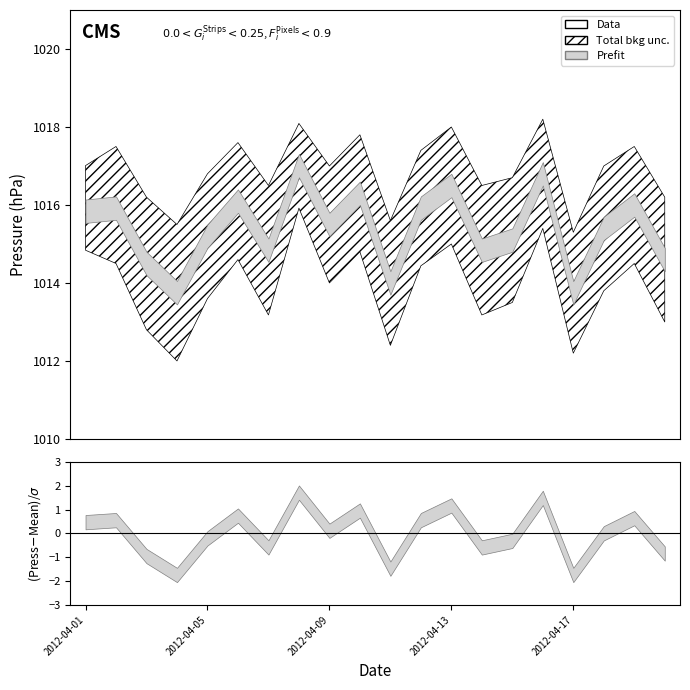

Is it true that Total bkg unc. lower equals 641.4 at 2012-04-06?

False